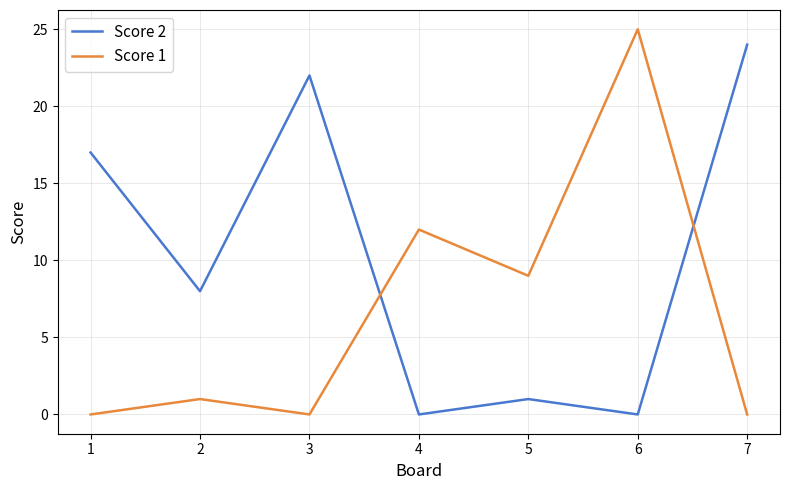

How many values in the Score 2 series are below 8?

3